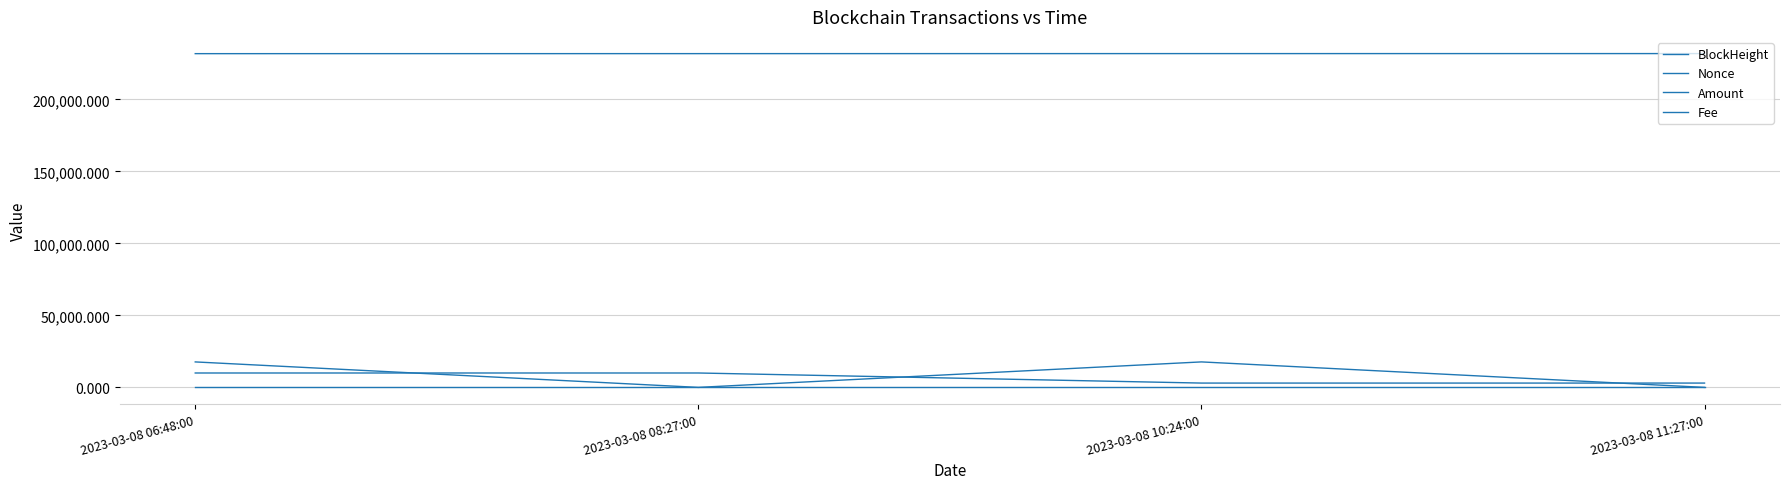

At which label does Nonce reach its minimum?

2023-03-08 08:27:00